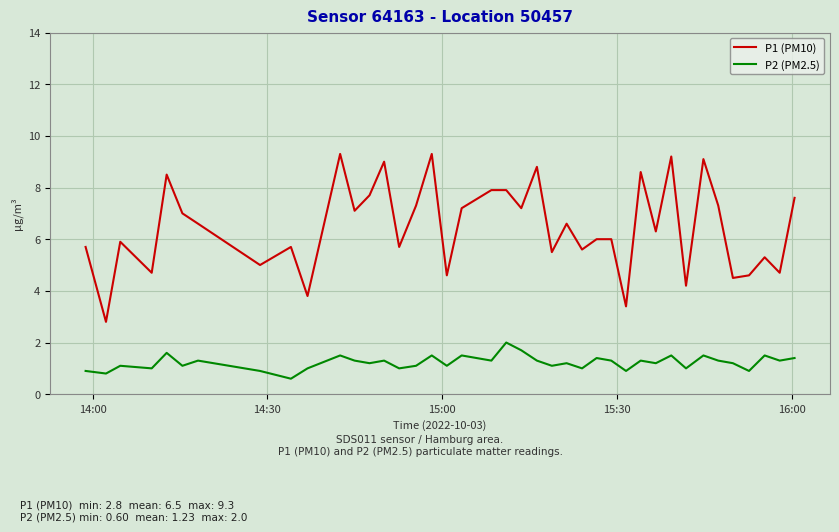

List the series in order of their overall mean, lowest first.

P2 (PM2.5), P1 (PM10)